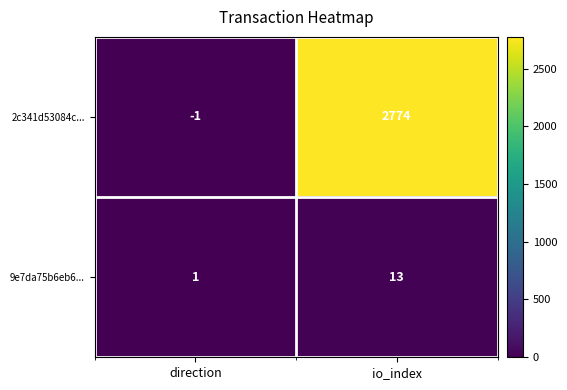

Reading left to right, extract all data points from this chart.

2c341d53084c...: -1	2774
9e7da75b6eb6...: 1	13